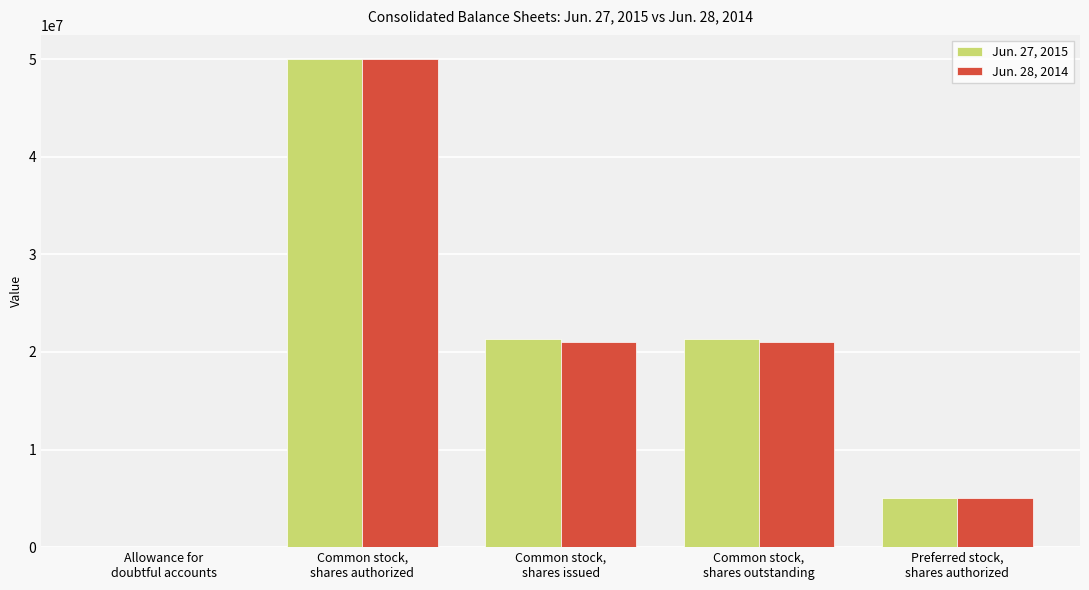

What are all the series names shown in the legend?

Jun. 27, 2015, Jun. 28, 2014